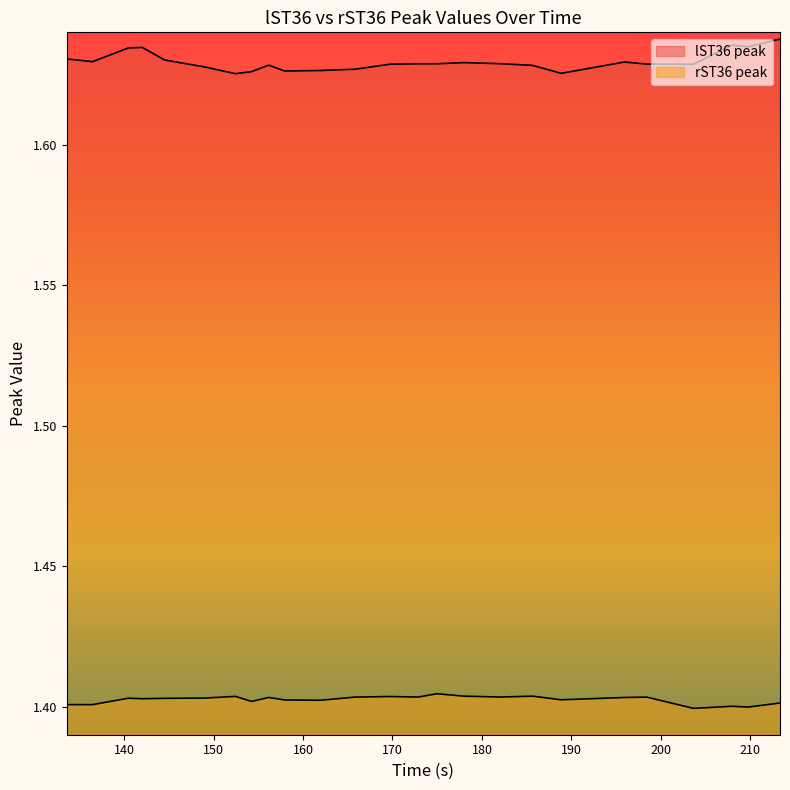

The lST36 peak series shows 1.6 at 213.322. True or false?

True